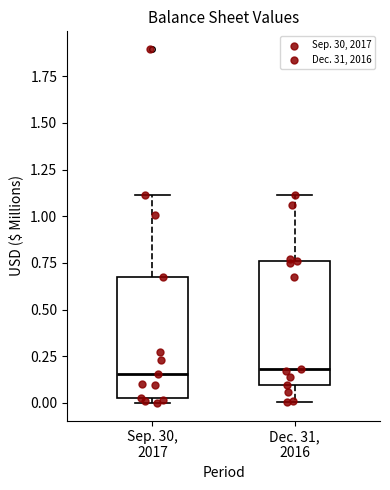

Where is the lower edge of the box for Sep. 30, 2017 on the y-axis? The values are not printed on the chart, so give them approximately, as read against the axis.

0.00